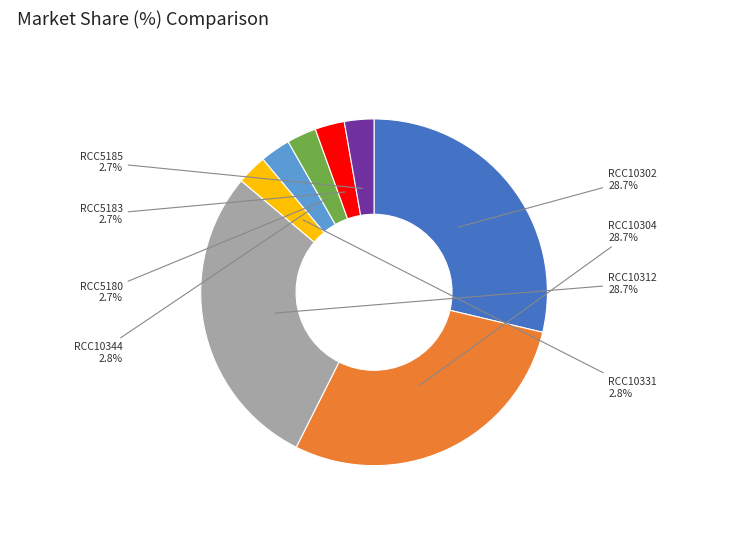

Is there a majority slice in this chart?

No